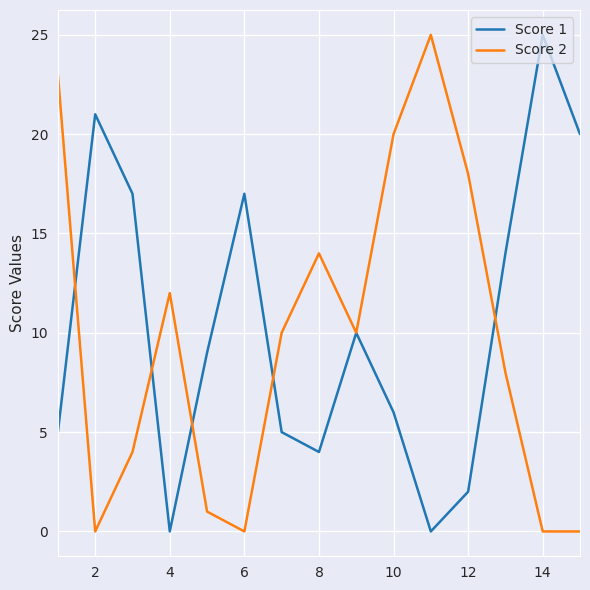

What is the maximum value shown in the chart?

25